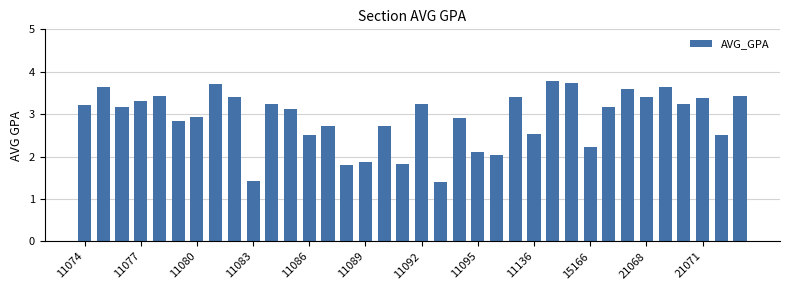

What is the minimum value shown in the chart?

1.4